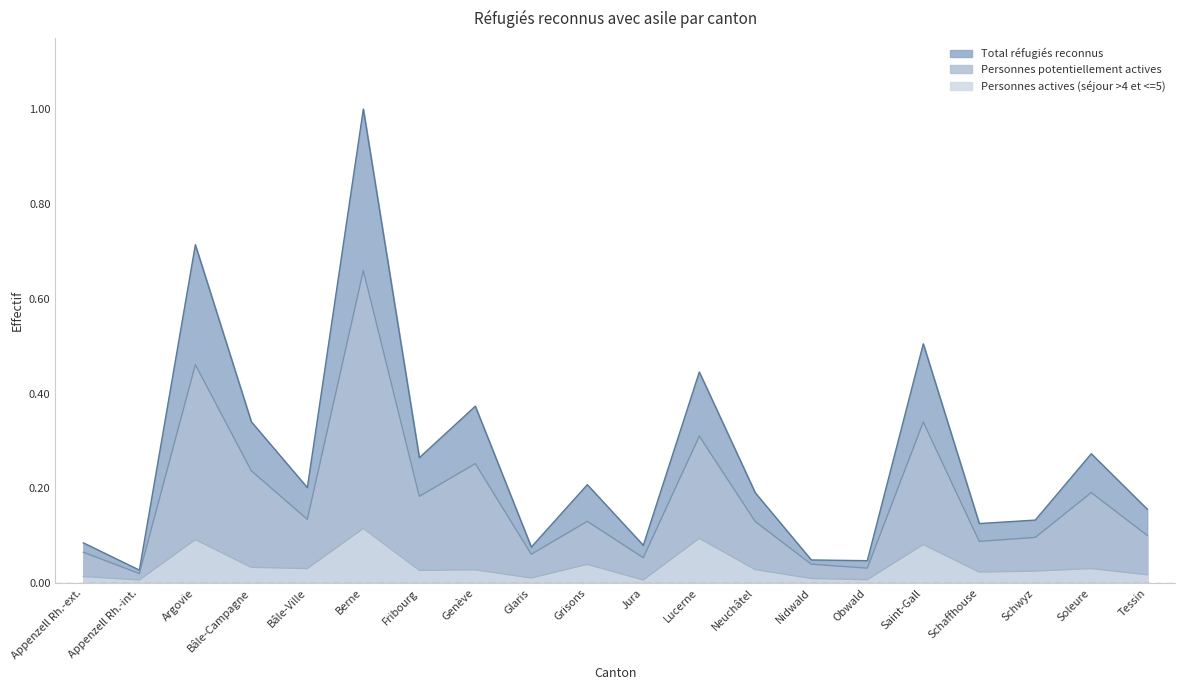

Which category has the lowest value in the Total réfugiés reconnus series?

Appenzell Rh.-int.